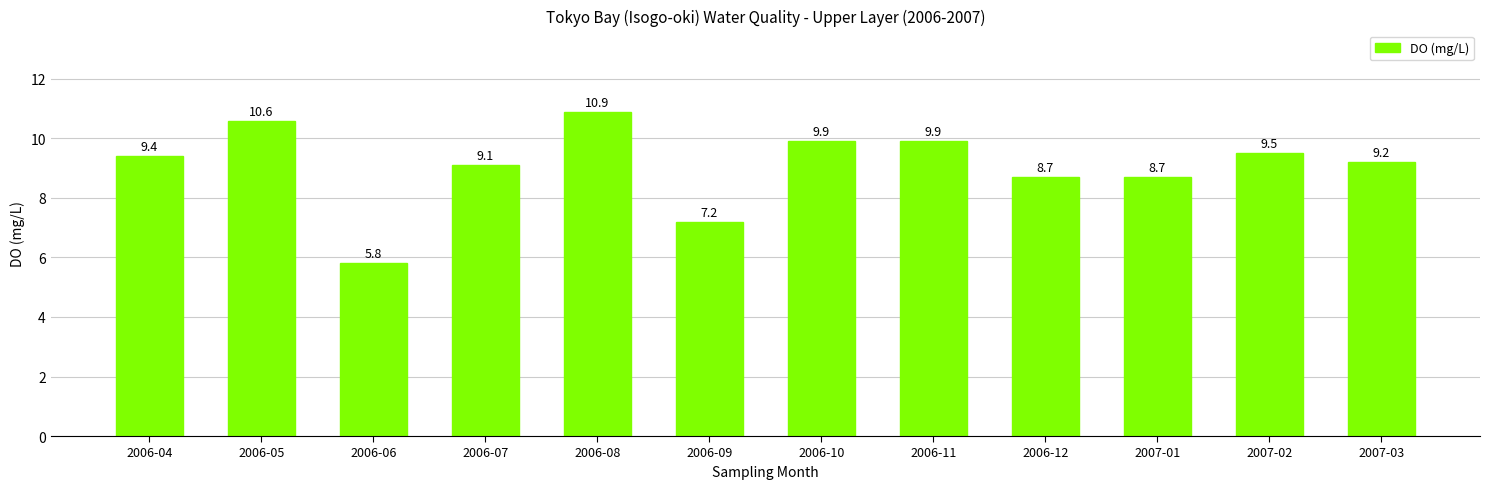

What position from the right is 2006-07?

9